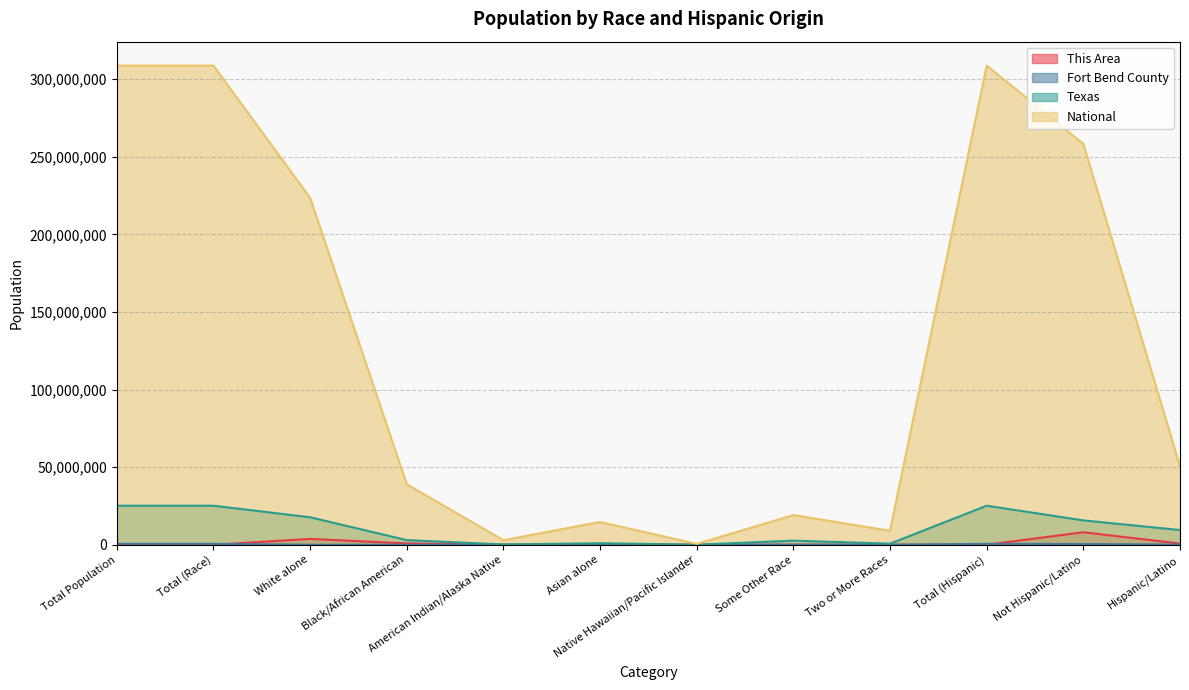

How many values in the Fort Bend County series exceed 99370?

5